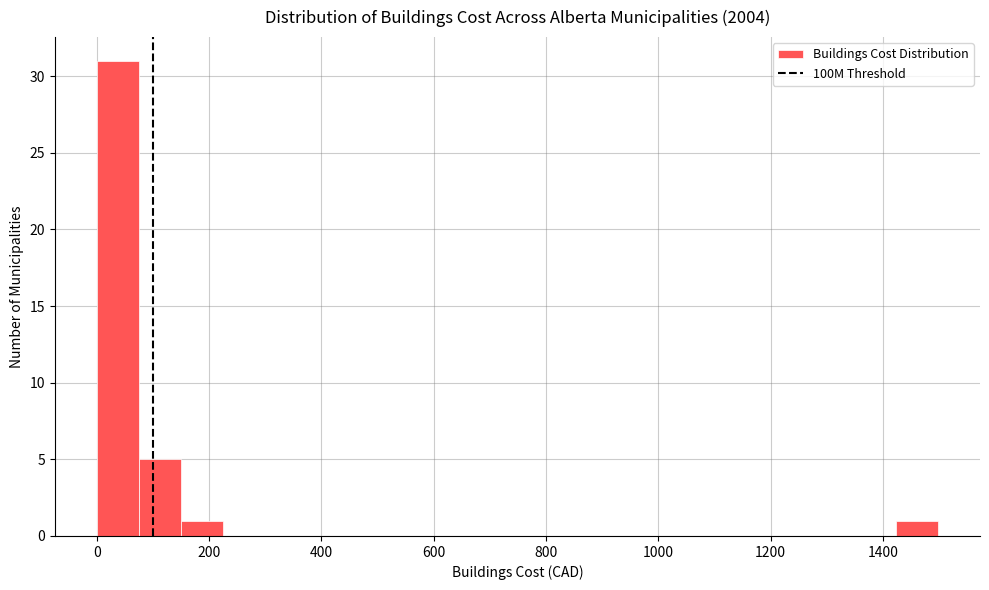

Around what value on the x-axis is the tallest bar? Give the approximate position of its centre, as read against the axis.

40